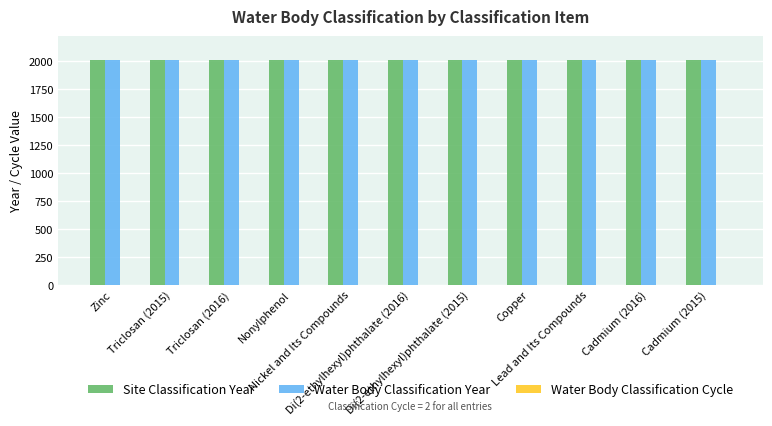

What is the sum of all Site Classification Year values?

22173